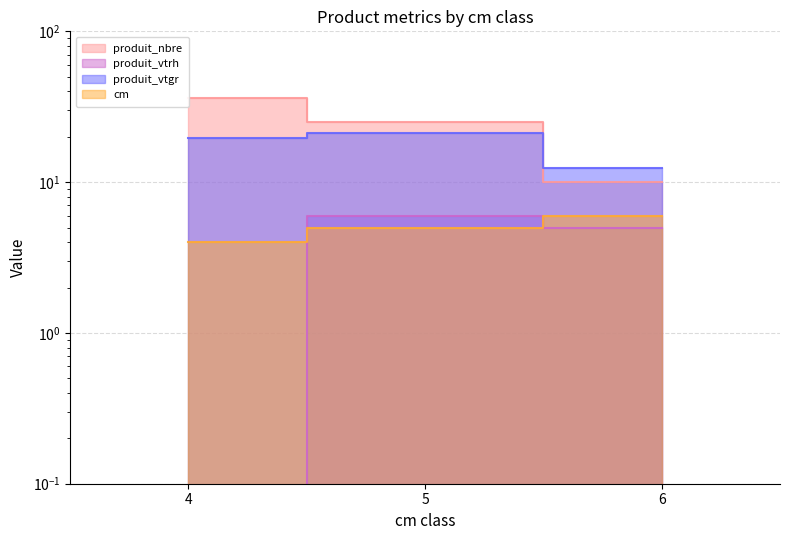

Reading left to right, list all the values displayed in this chart.

cm: 4=4.0	5=5.0	6=6.0
produit_nbre: 4=36.0	5=25.0	6=10.0
produit_vtrh: 4=0.0	5=6.0	6=5.0
produit_vtgr: 4=19.6	5=21.3	6=12.4